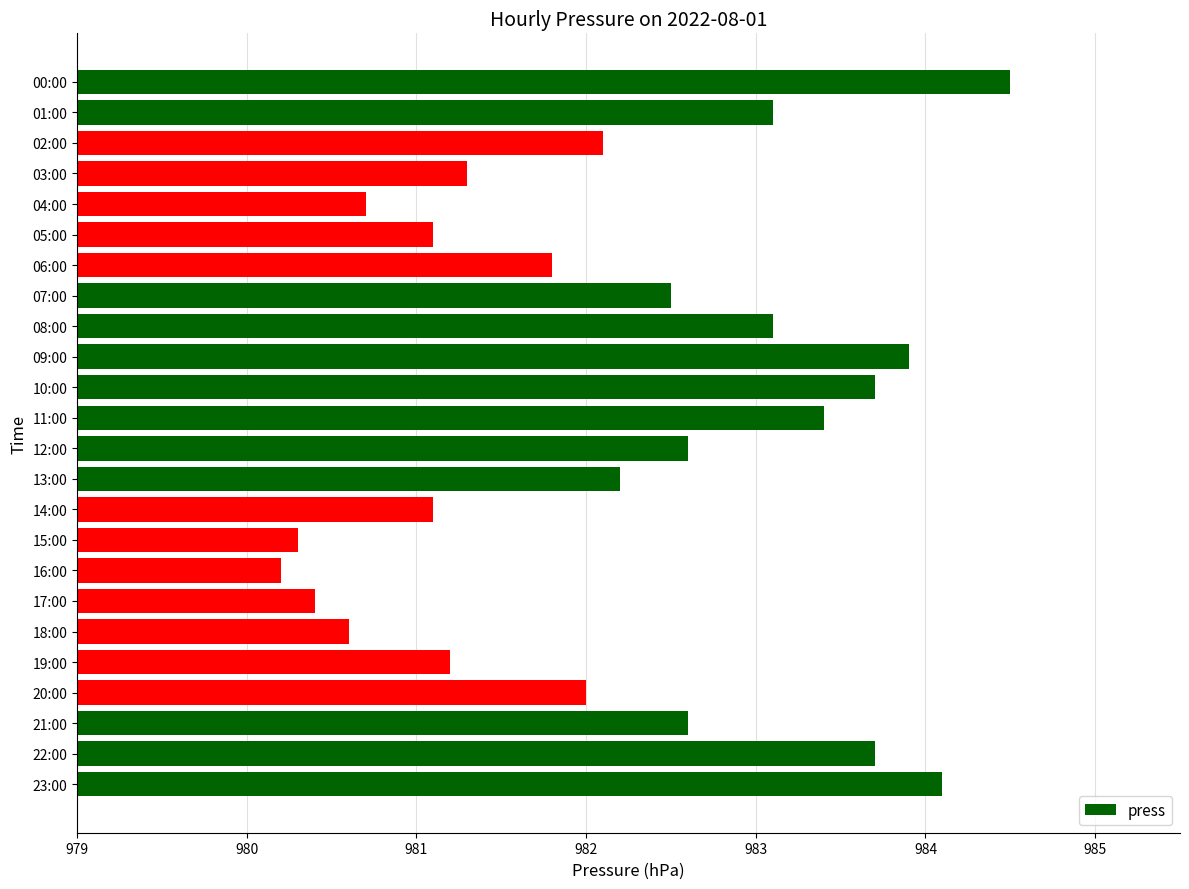

What position from the bottom is 20:00?

4